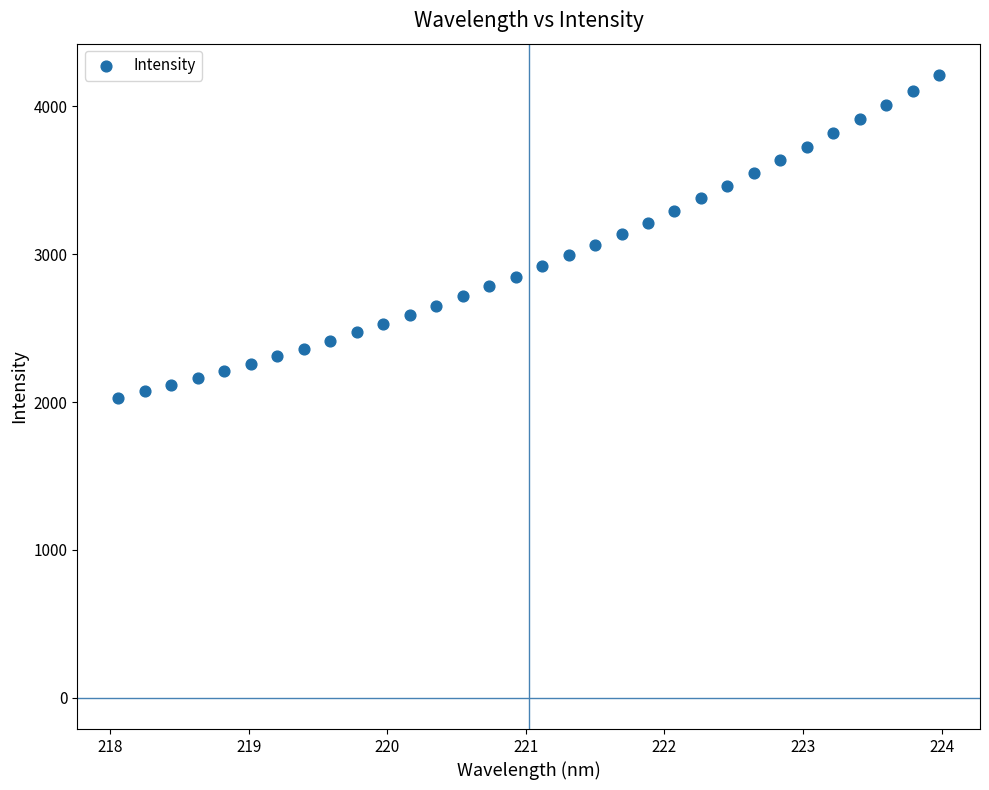

What is the range of Y values (max minus min)?

2183.9